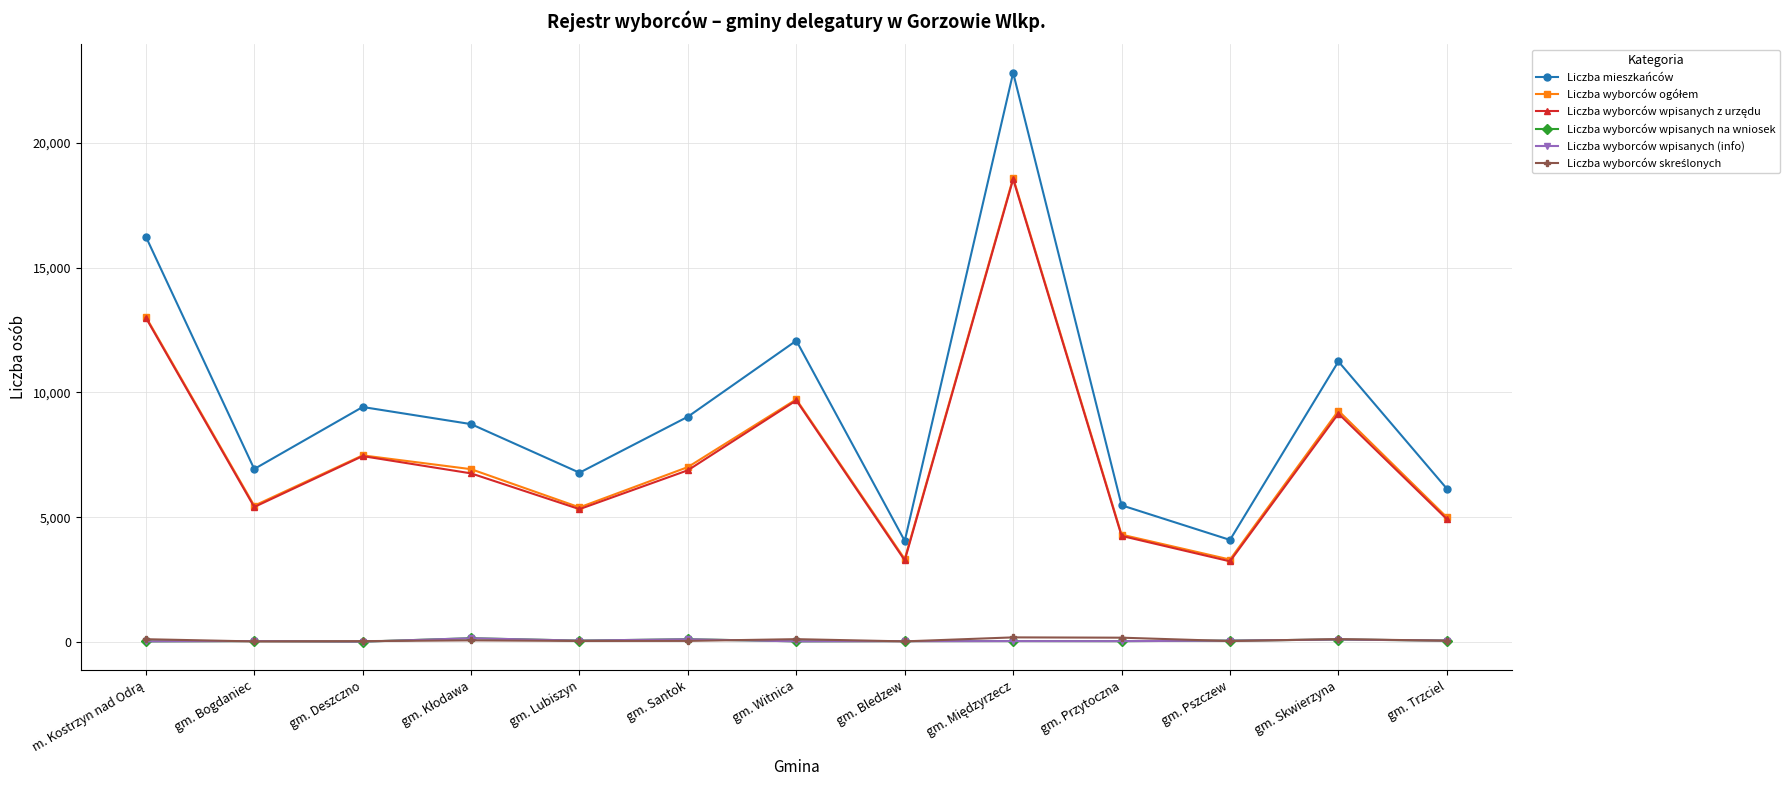

Which series has the widest spread of values?

Liczba mieszkańców